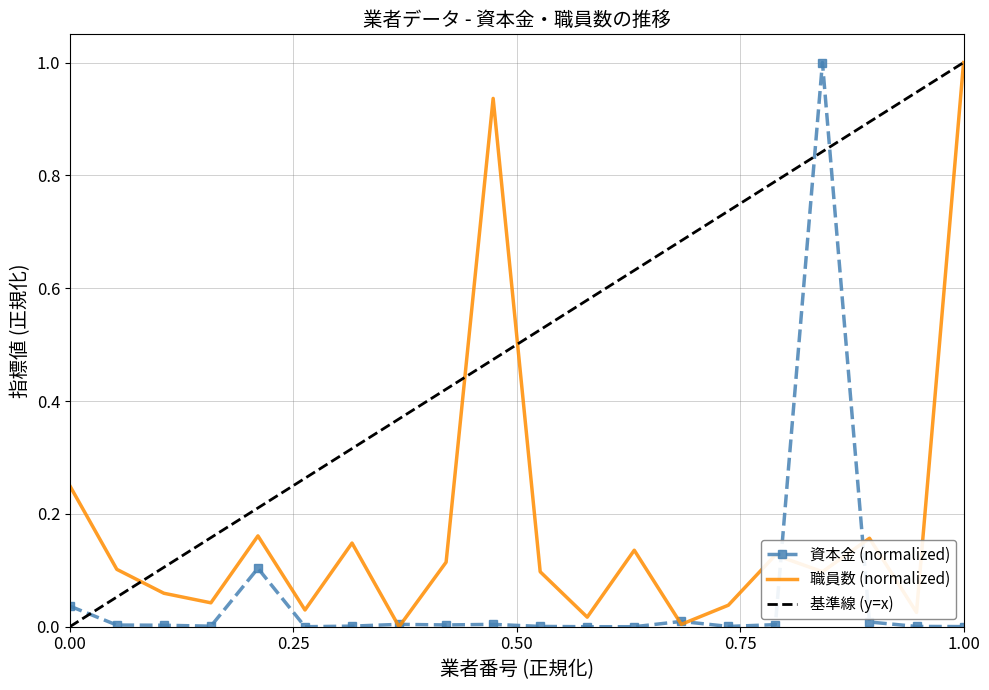

Between 10 and 13, which is larger?

10